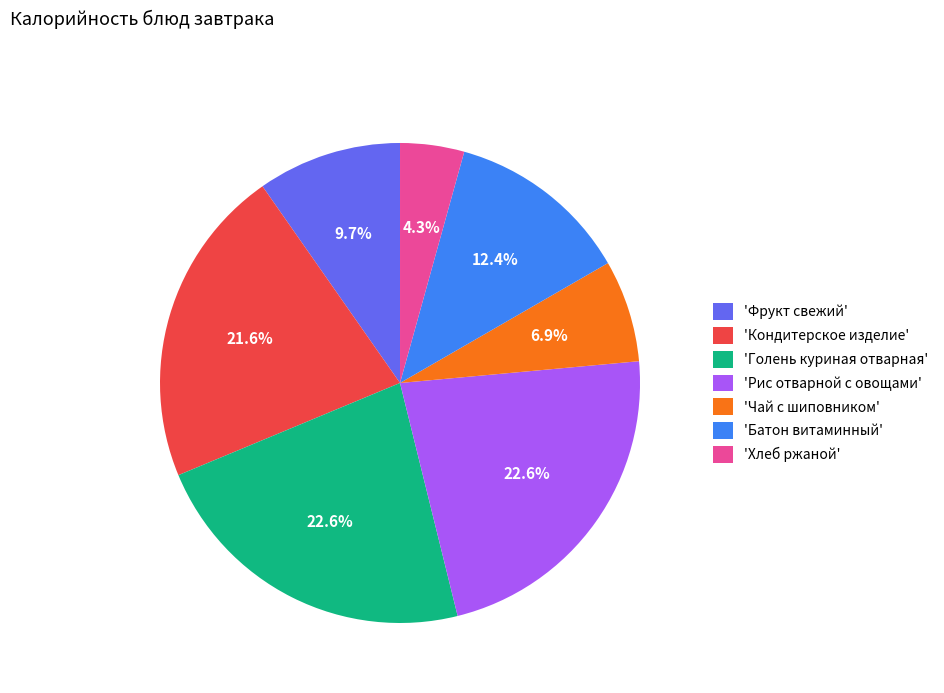

Approximately how many times larger is the value at 'Голень куриная отварная' compared to 'Фрукт свежий'?

2.3